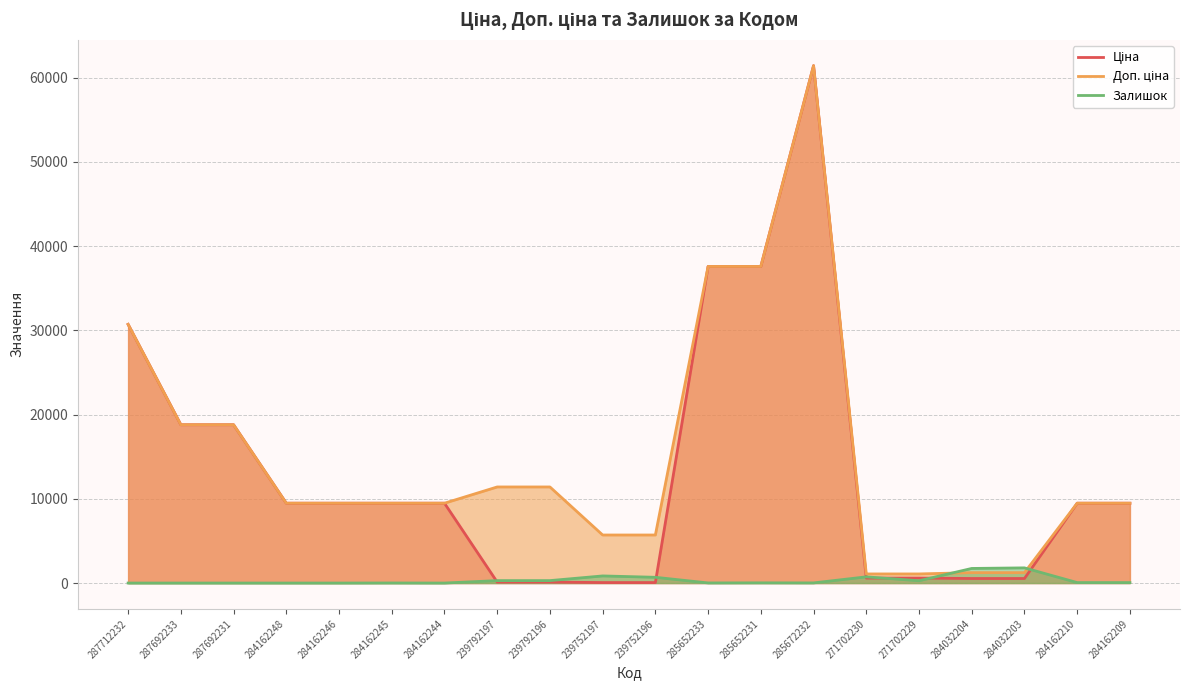

What is the value of the Залишок point at the 13th from the left?

23.0